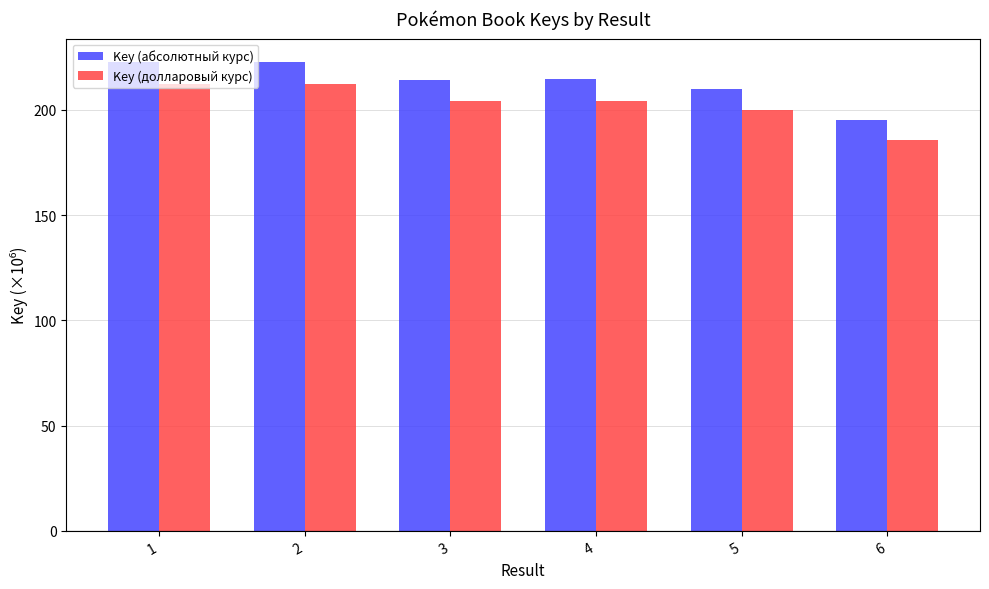

What is the difference between the highest and lowest values at 3?

10.2